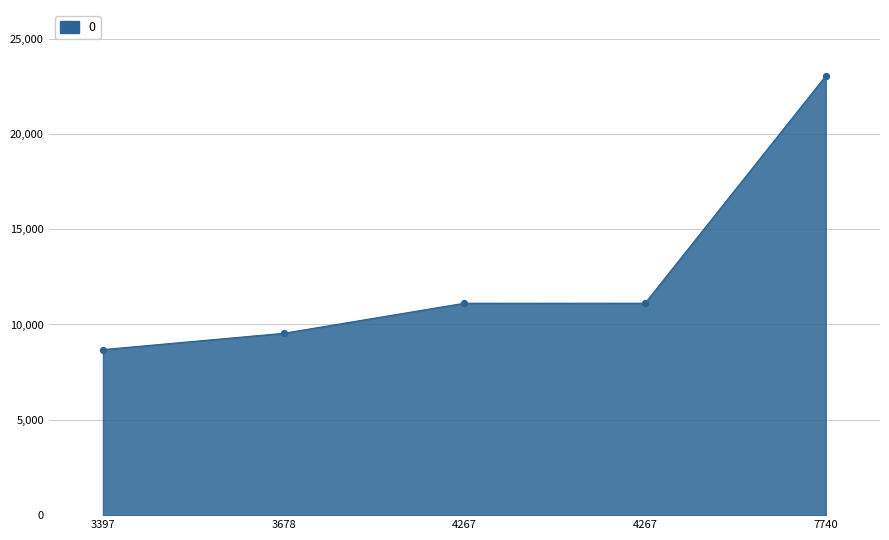

Which has a higher value, 7740 or 4267?

7740